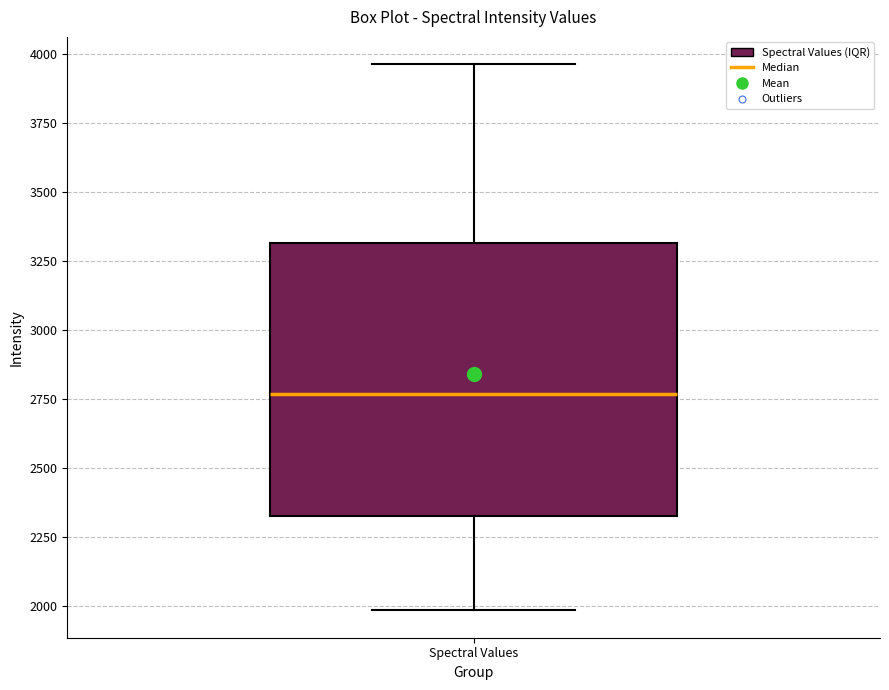

Read this box plot against the y-axis: the position of the median line, the range covered by the box, and the ends of both whiskers. The values are not printed on the chart, so give them approximately, as read against the axis.

median 2750, box 2350 to 3300, whiskers 2000 to 3950